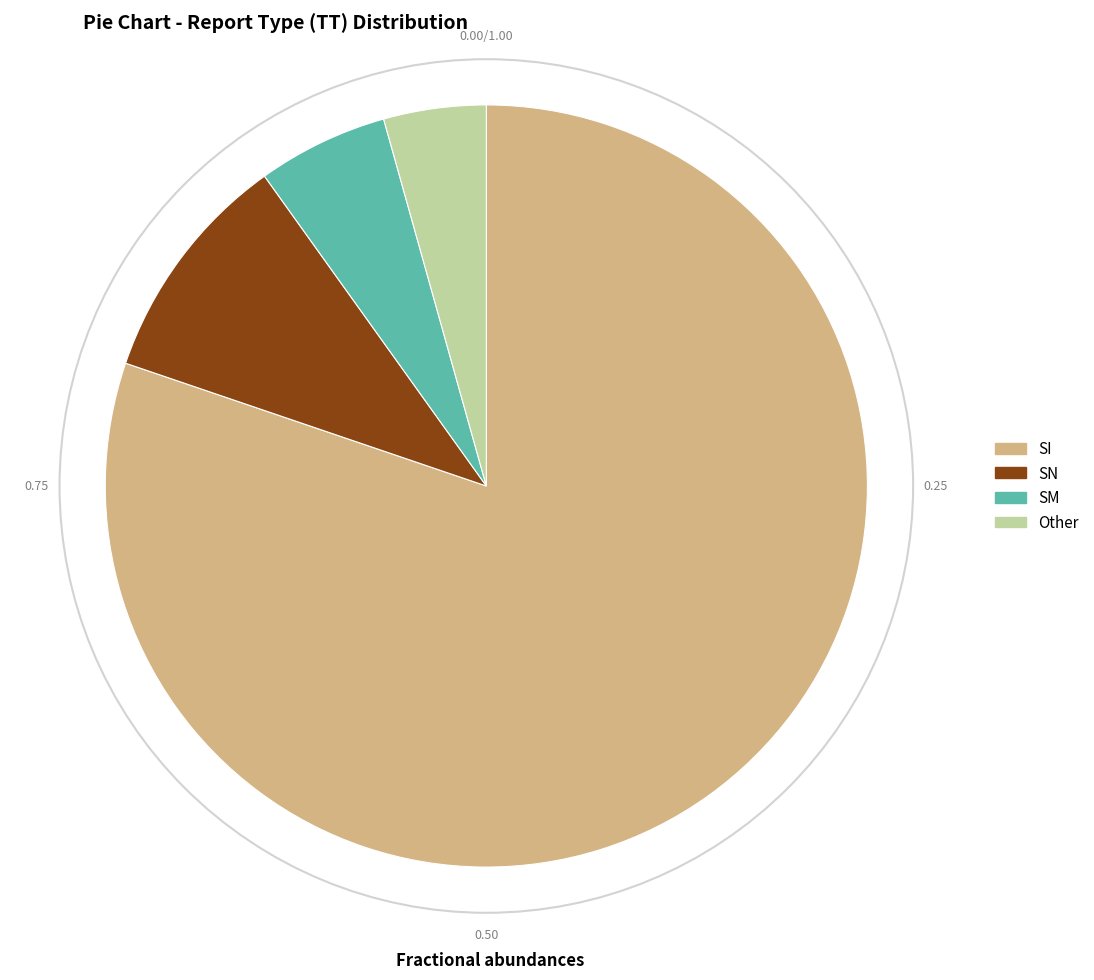

What is the majority slice?

SI